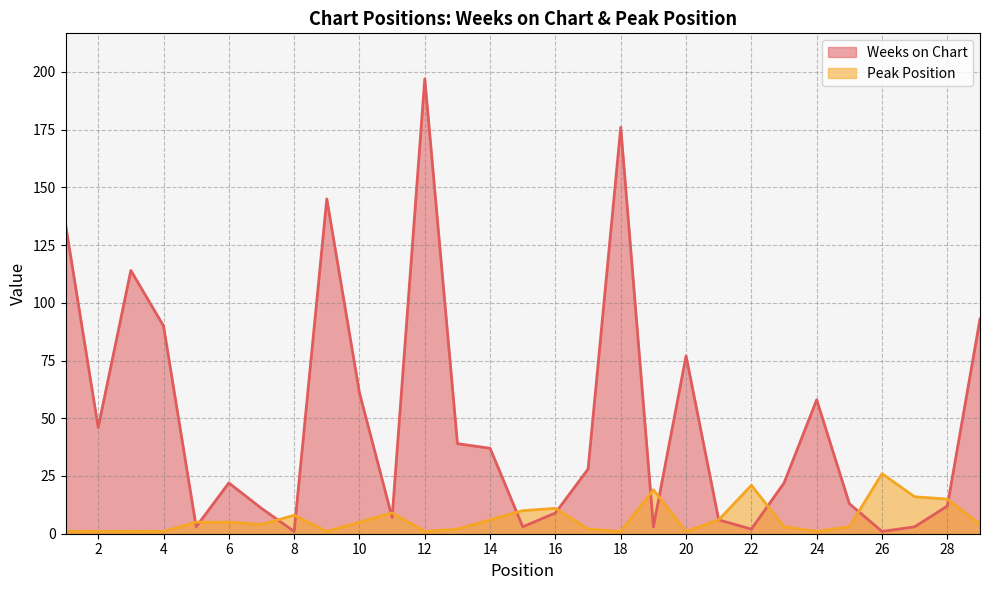

At which label is Weeks on Chart closest to 99?

29